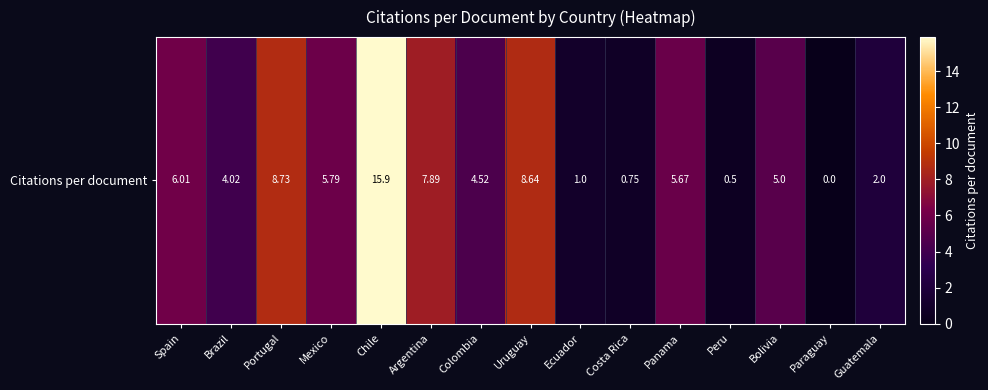

Reading left to right, transcribe all the data shown in this chart.

6.0	4.0	8.7	5.8	15.9	7.9	4.5	8.6	1.0	0.8	5.7	0.5	5.0	0.0	2.0